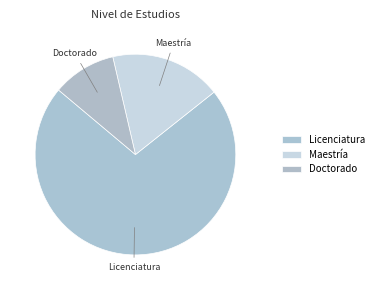

Does Licenciatura represent more than half of the total?

Yes